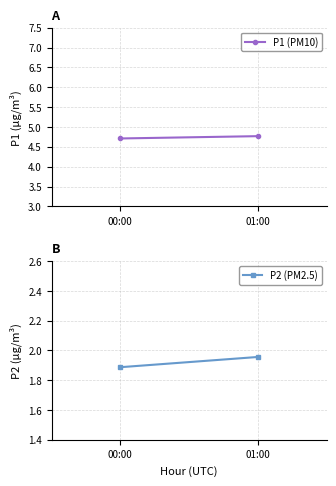

What is the value of the P2 (PM2.5) point at the 2nd from the left?

2.0